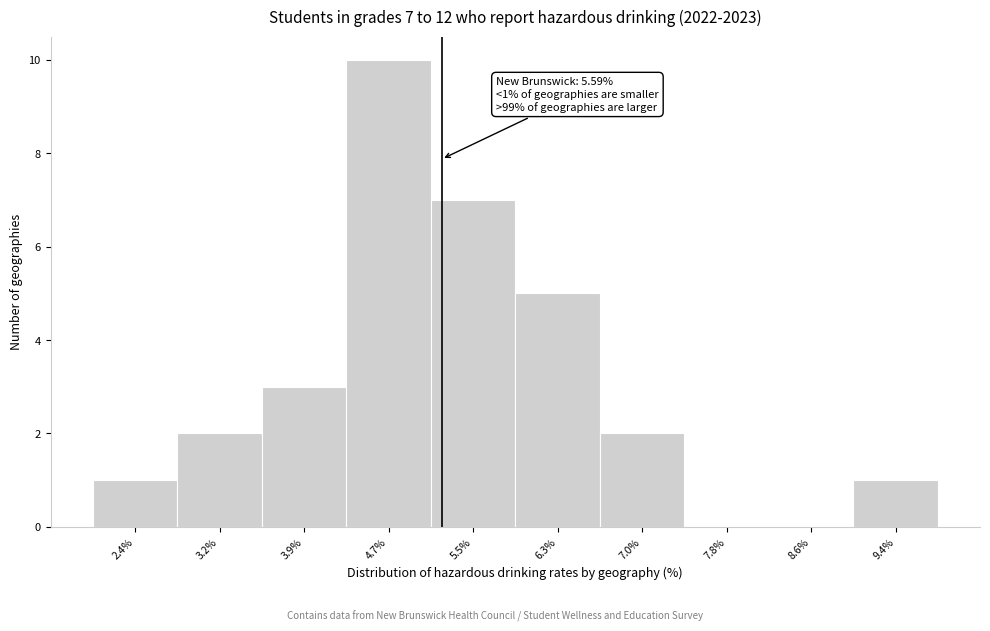

Reading left to right, what are all the values shown in this chart?

2.4%=1	3.2%=2	3.9%=3	4.7%=10	5.5%=7	6.3%=5	7.0%=2	7.8%=0	8.6%=0	9.4%=1